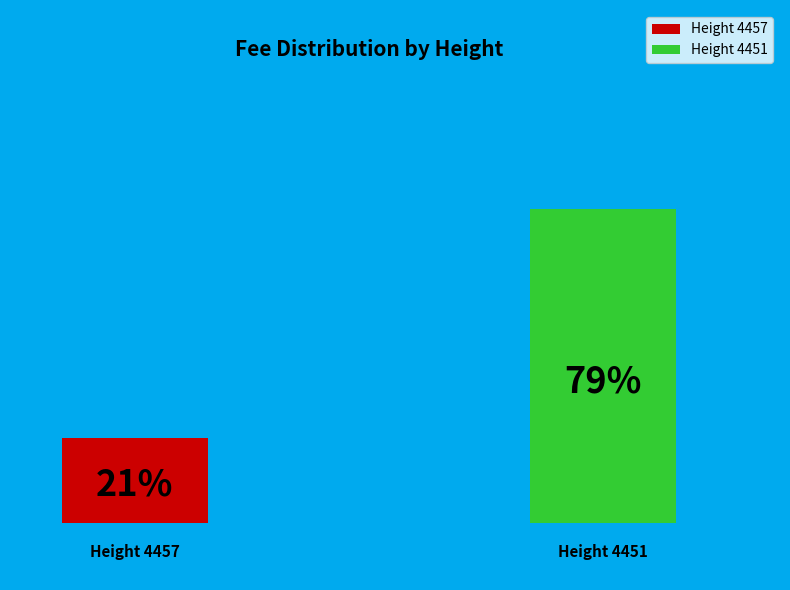

To the nearest percent, what is the combined percentage of 4457 and 4451?

100%